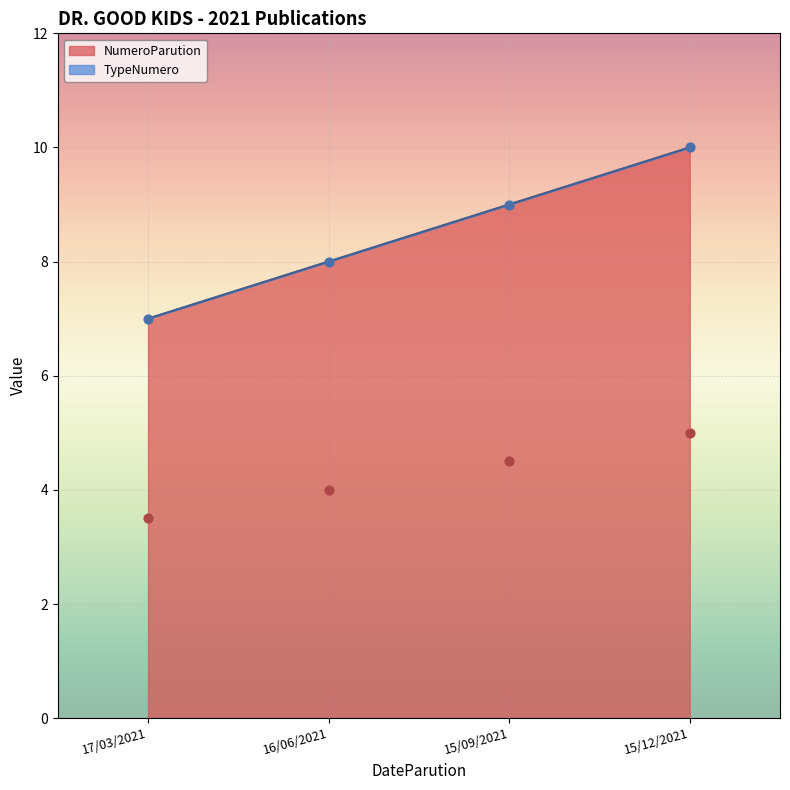

What is the ratio of the value at 17/03/2021 to the value at 15/12/2021?

0.7